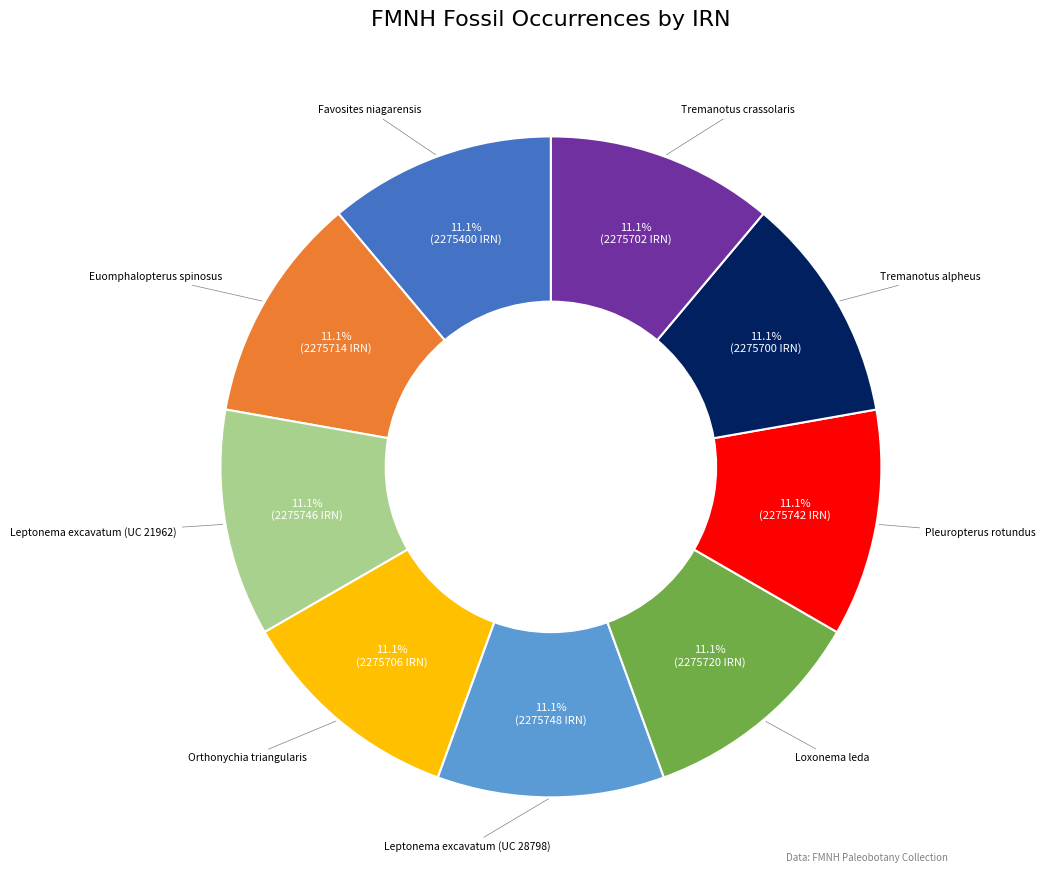

Is there a majority slice in this chart?

No